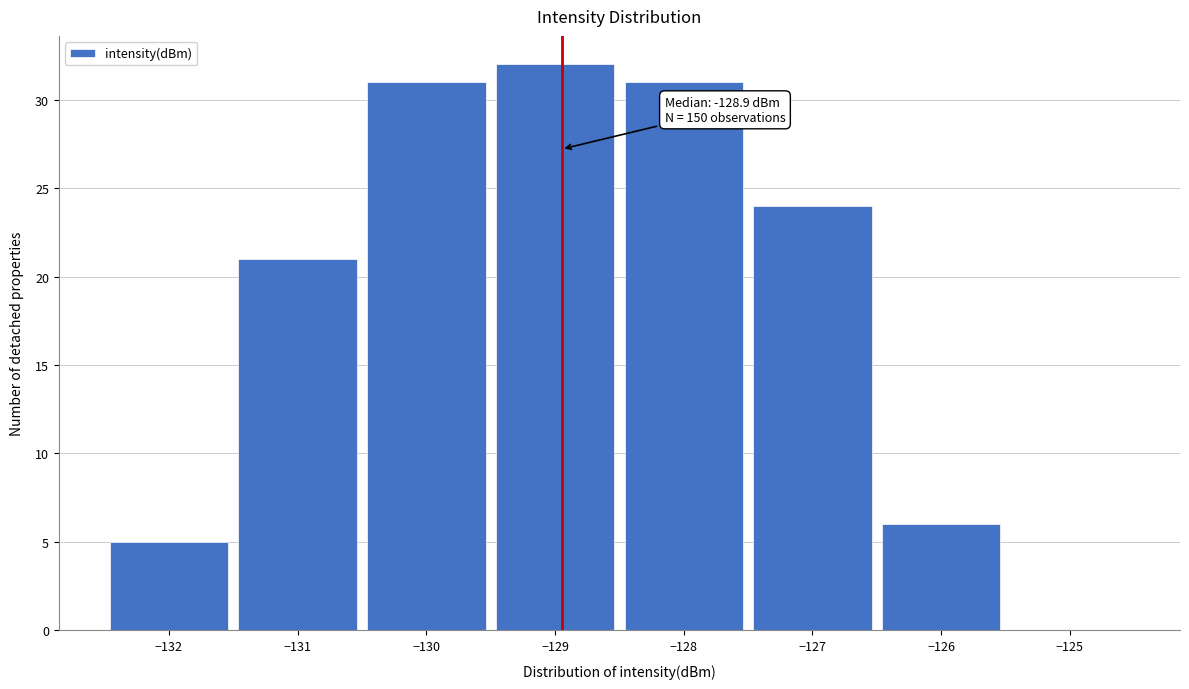

Which range on the x-axis has the tallest bar?

-129.5 to -128.5